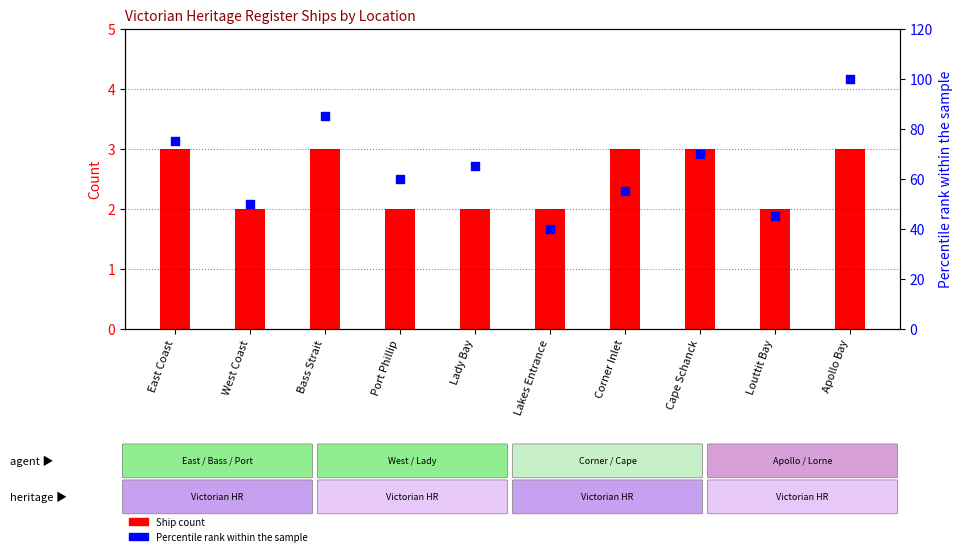

What are all the series names shown in the legend?

Ship Count, Percentile rank within the sample